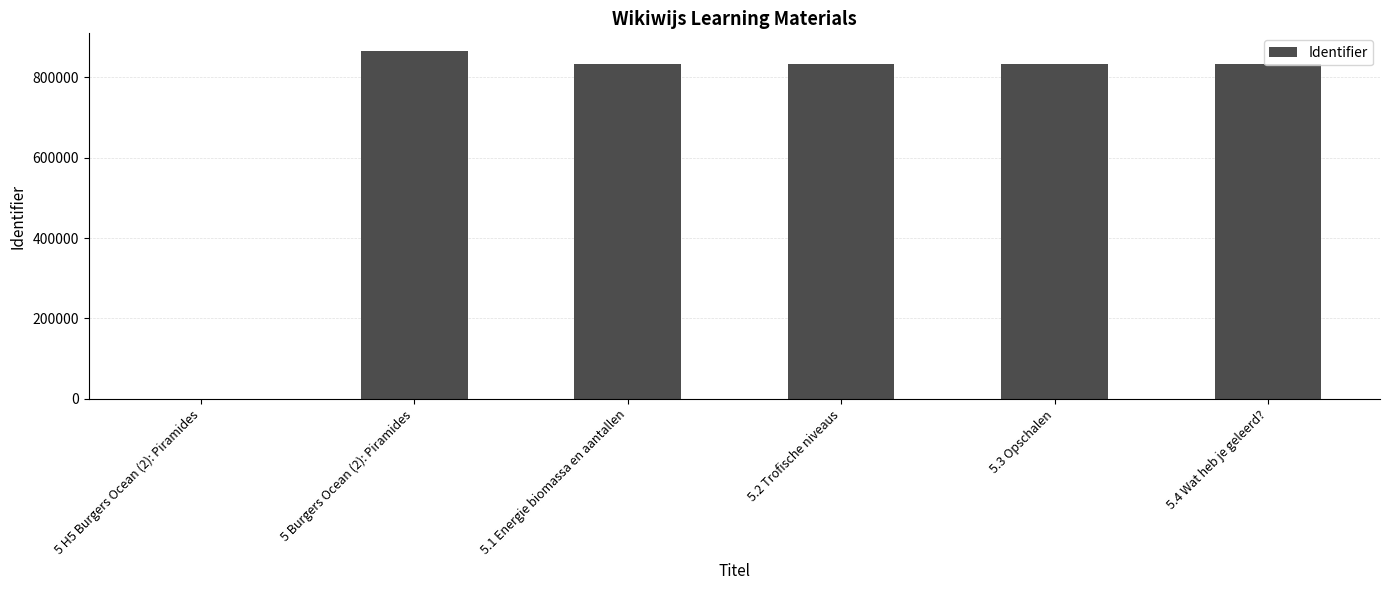

What is the sum of the values at 5.4 Wat heb je geleerd? and 5 H5 Burgers Ocean (2): Piramides?

832417